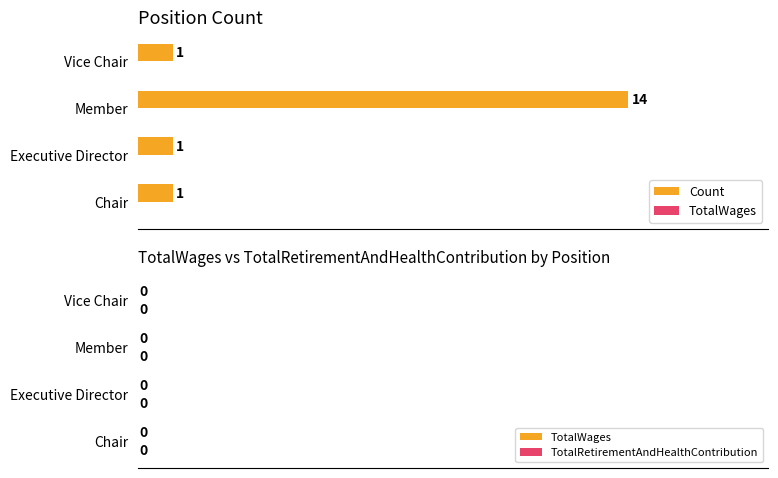

How many values are between 1 and 14?

4